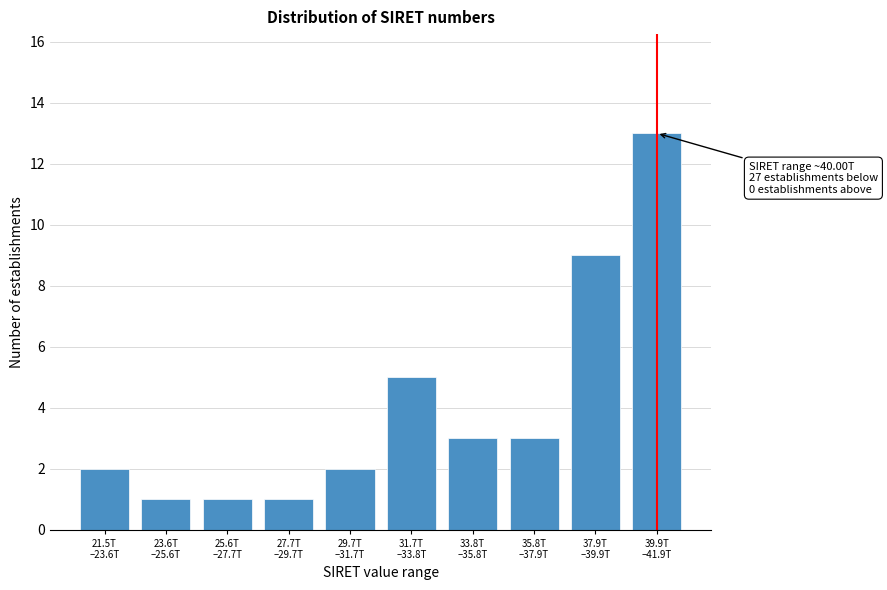

Reading left to right, what are all the values shown in this chart?

2	1	1	1	2	5	3	3	9	13